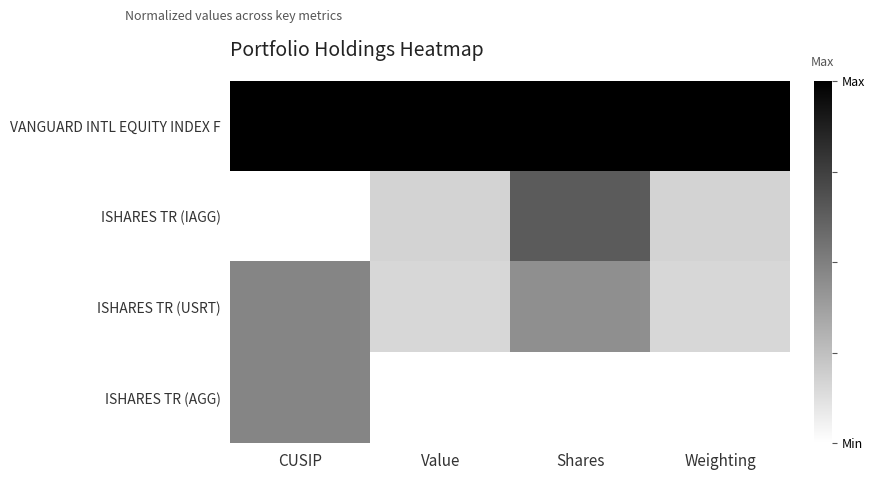

Between CUSIP and Shares, which series saw the biggest shift?

ISHARES TR (IAGG)